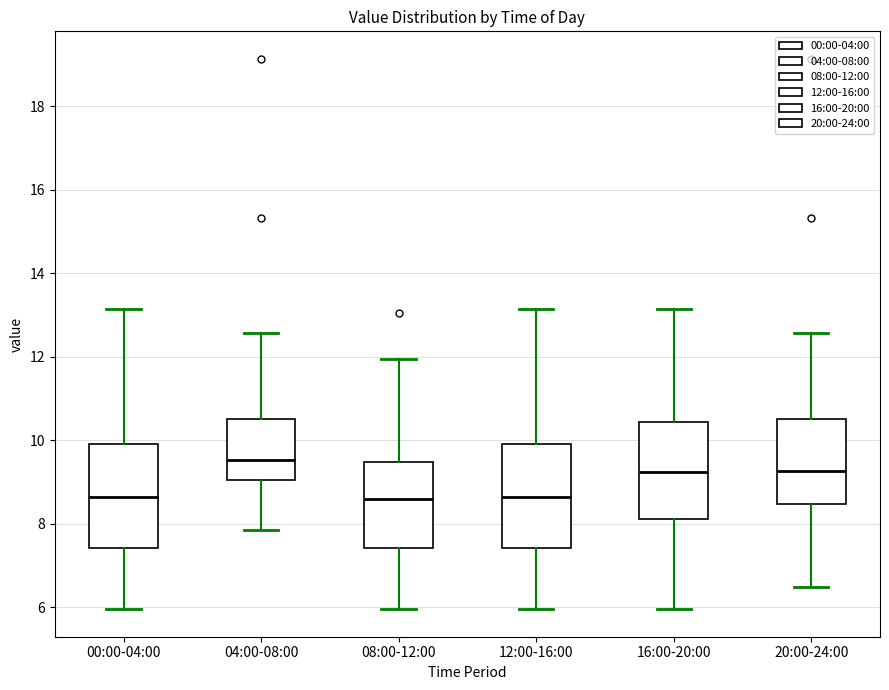

Reading left to right, transcribe this box plot: for each box, give where its median line is, the range the box spans, and where its two whiskers end, as read against the y-axis. The values are not printed on the chart, so give them approximately, as read against the axis.

00:00-04:00: median 8.6, box 7.4 to 10.0, whiskers 6.0 to 13.2
04:00-08:00: median 9.6, box 9.0 to 10.6, whiskers 7.8 to 12.6
08:00-12:00: median 8.6, box 7.4 to 9.4, whiskers 6.0 to 12.0
12:00-16:00: median 8.6, box 7.4 to 10.0, whiskers 6.0 to 13.2
16:00-20:00: median 9.2, box 8.2 to 10.4, whiskers 6.0 to 13.2
20:00-24:00: median 9.2, box 8.4 to 10.6, whiskers 6.4 to 12.6